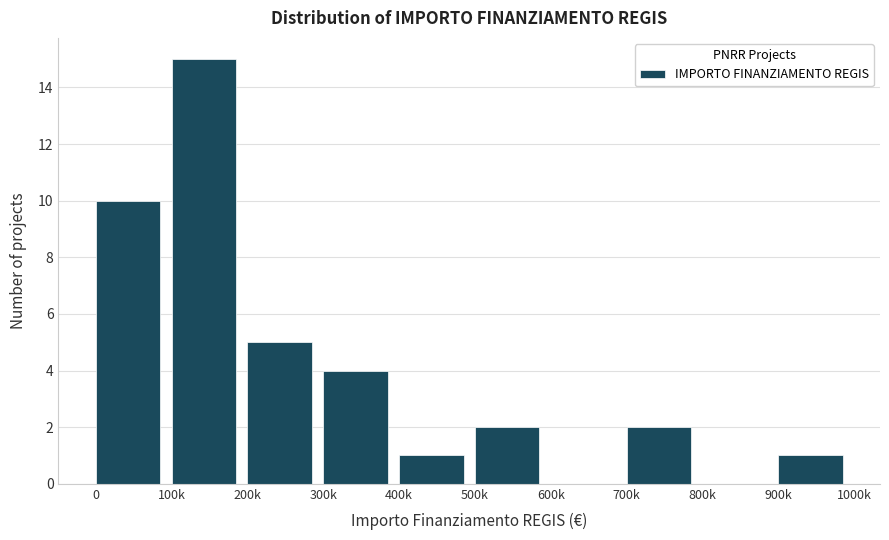

Reading left to right, list all the values displayed in this chart.

0=10	100k=15	200k=5	300k=4	400k=1	500k=2	600k=0	700k=2	800k=0	900k=1